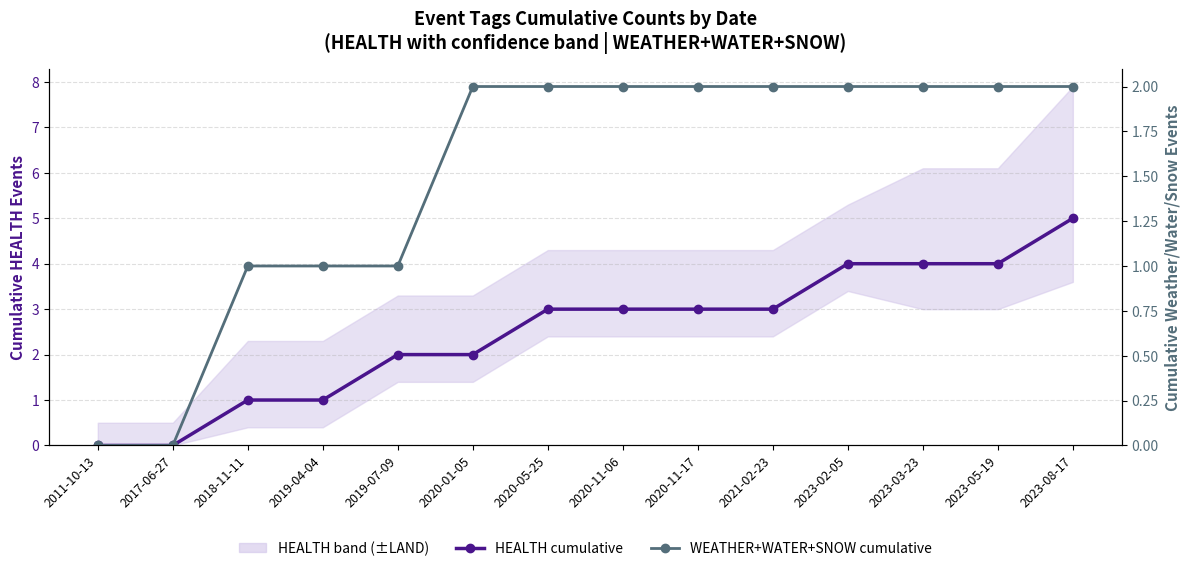

Count the HEALTH cumulative values in the range 1 to 4.

11